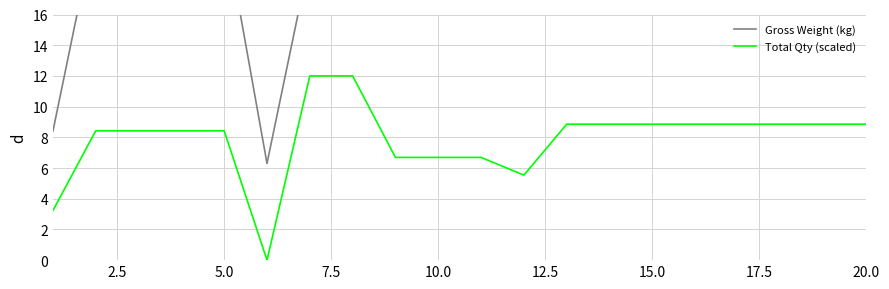

How many data points in Total Qty (scaled) are above 8?

14